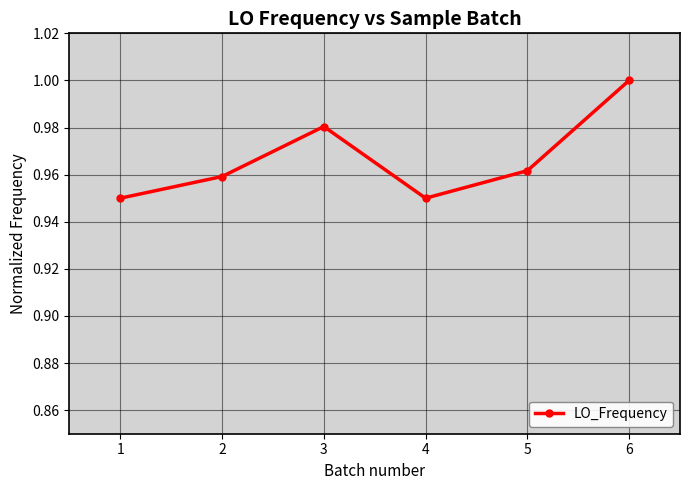

The value at 5 is 0.7. True or false?

False